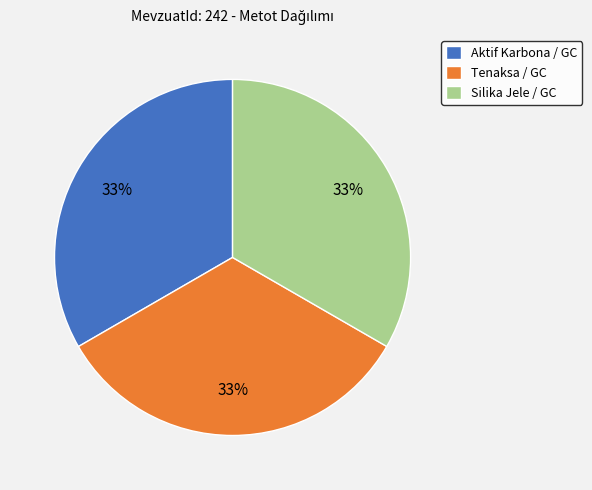

To the nearest percent, what percentage of the pie is Tenaksa / GC?

33%